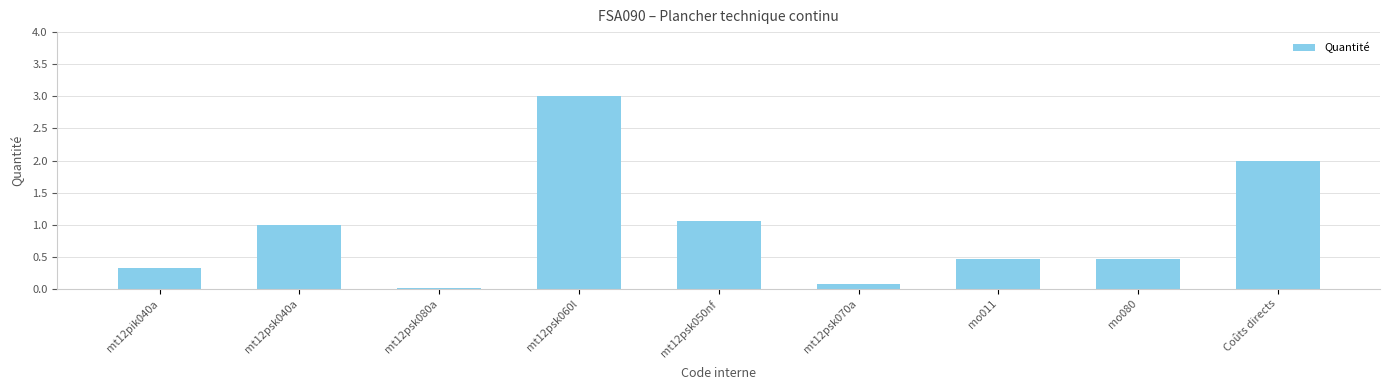

What is the sum of all values?

8.4